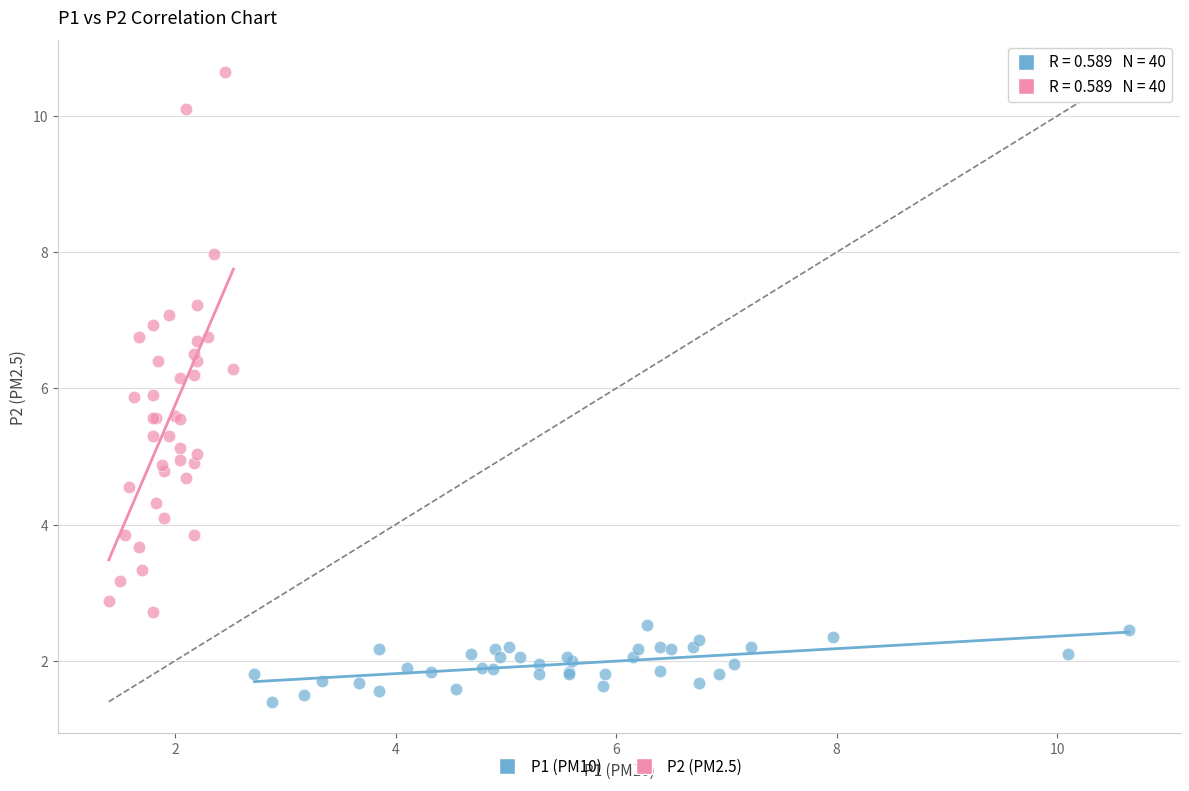

Which series contains the lowest Y value?

P1 (PM10)